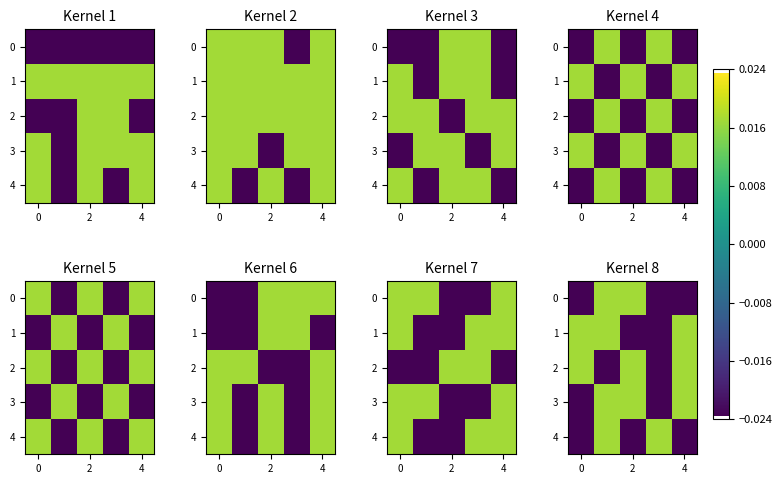

Rank the series at 2 from lowest to highest value.

1, 4, 0, 2, 3